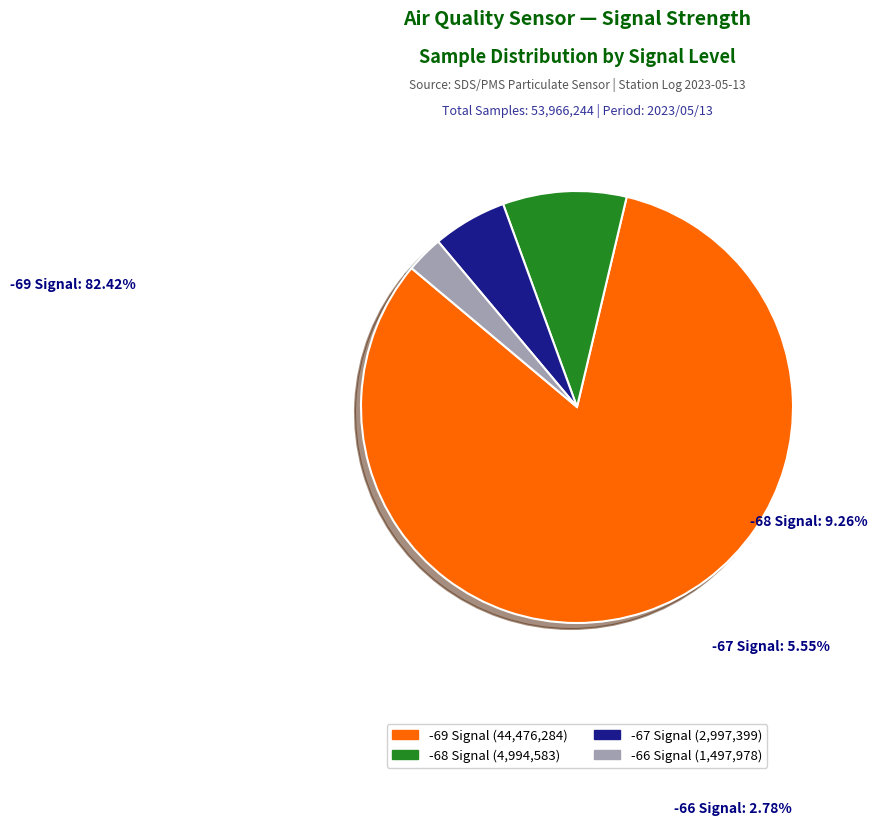

Does any single category account for the majority?

Yes